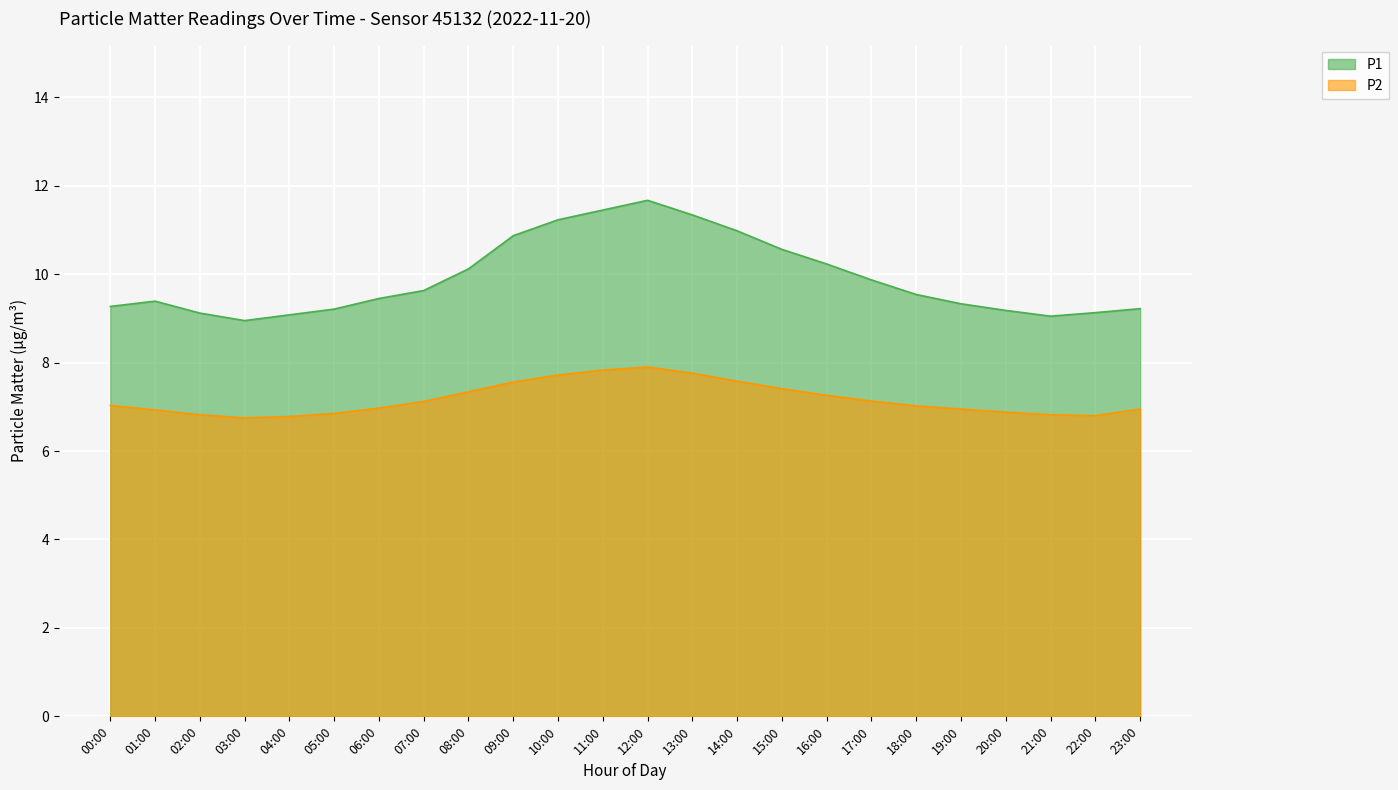

How many values in the P2 series exceed 7?

13